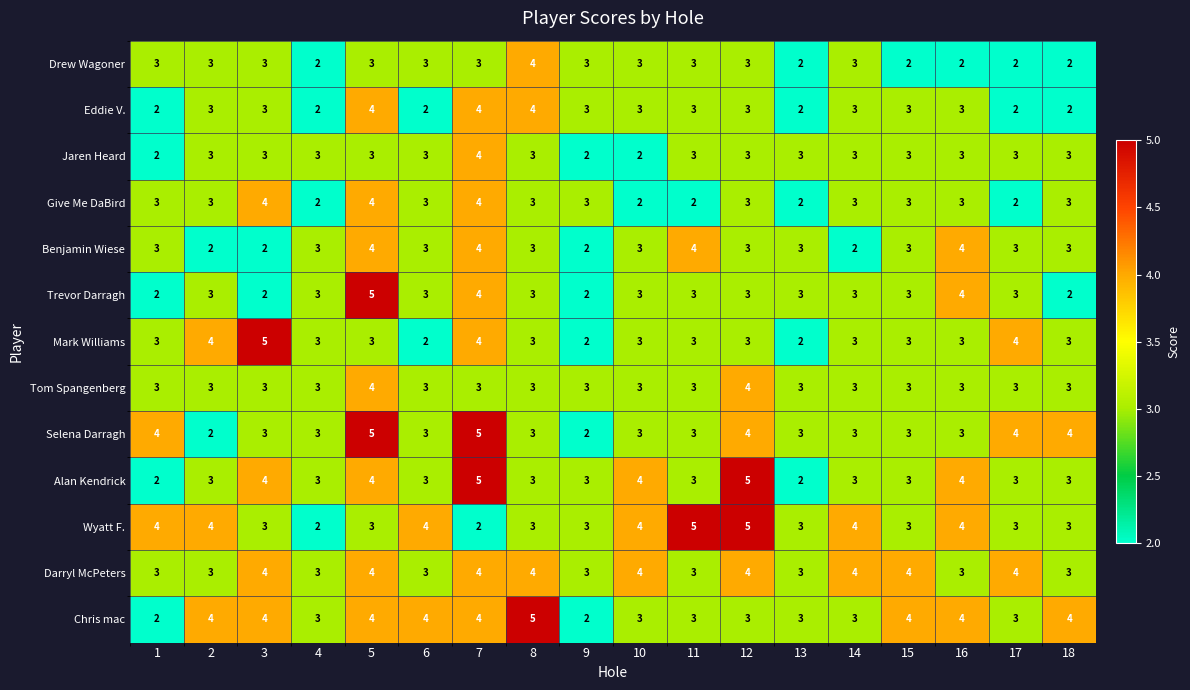

Between 11 and 17, which series saw the biggest shift?

Wyatt F.